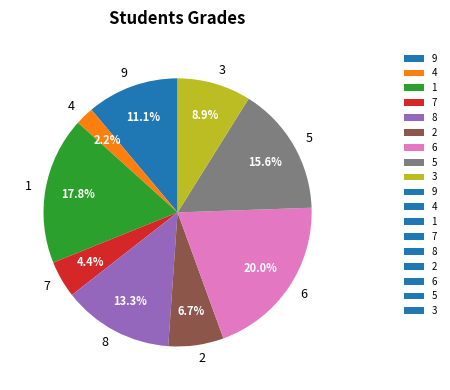

To the nearest percent, what is the difference between the largest and smallest slice percentages?

18%